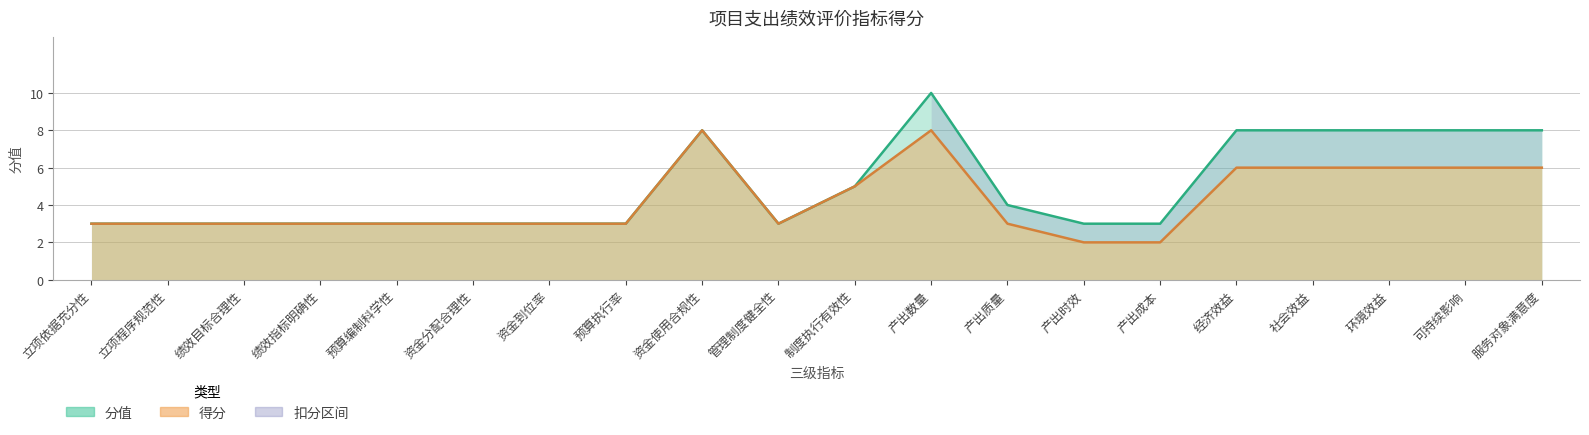

How many interior local peaks does the 得分 series have?

2